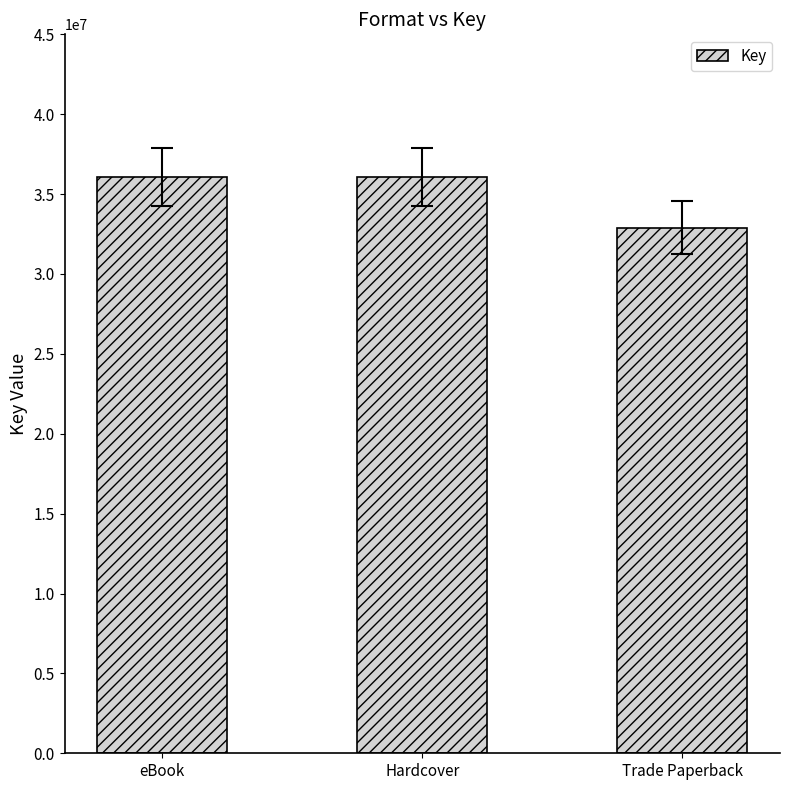

The chart shows a value of 9022623 at Hardcover. True or false?

False